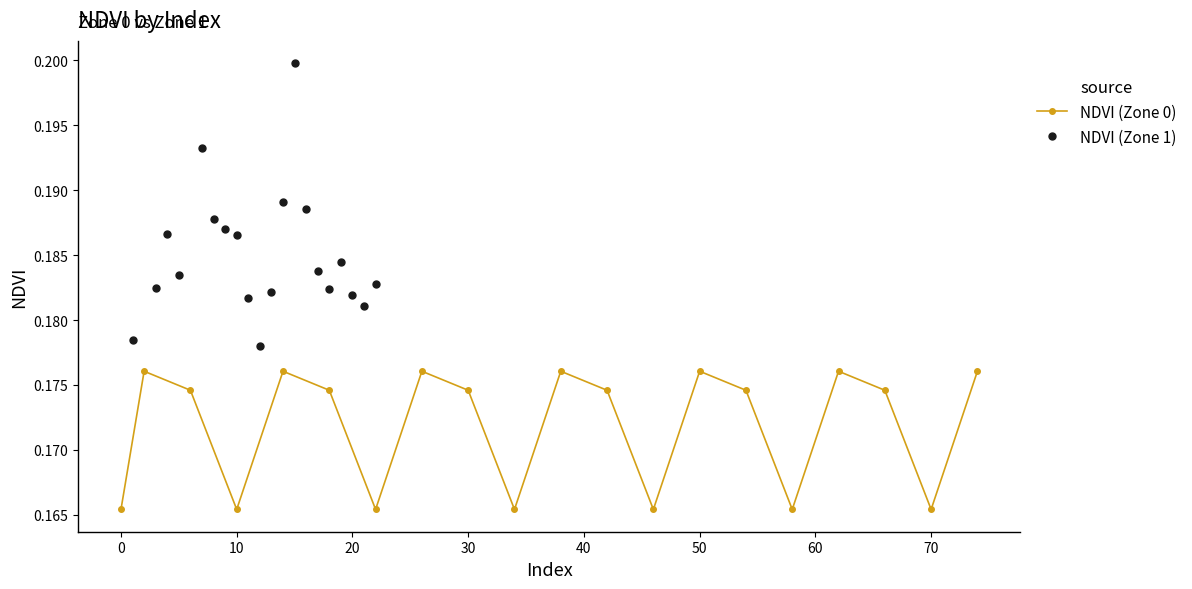

Reading left to right, what are all the values shown in this chart?

NDVI (Zone 0): 0.2	0.2	0.2	0.2	0.2	0.2	0.2	0.2	0.2	0.2	0.2	0.2	0.2	0.2	0.2	0.2	0.2	0.2	0.2	0.2
NDVI (Zone 1): 0.2	0.2	0.2	0.2	0.2	0.2	0.2	0.2	0.2	0.2	0.2	0.2	0.2	0.2	0.2	0.2	0.2	0.2	0.2	0.2